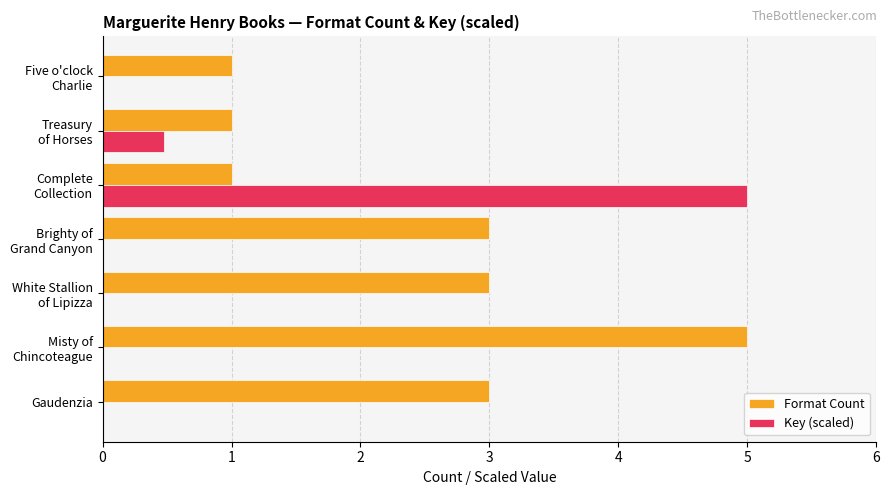

Which series has the largest total across all categories?

Format Count